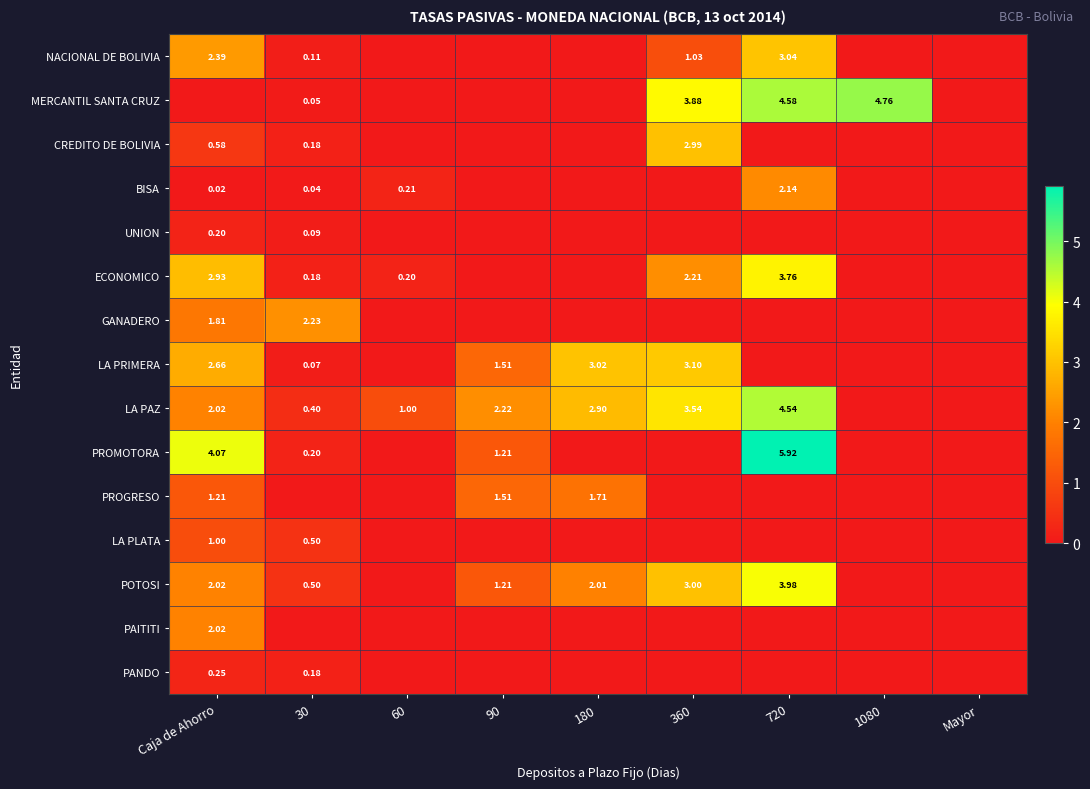

What is the total value across all series at 30?

4.7